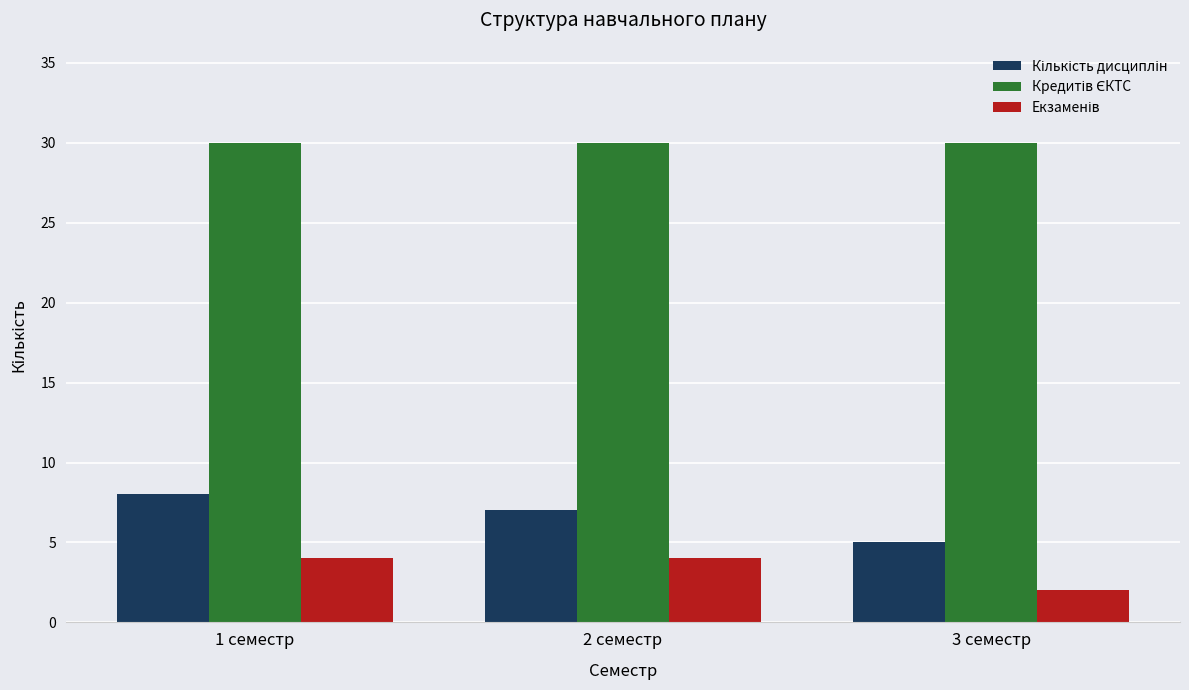

What is the total value across all series at 3 семестр?

37